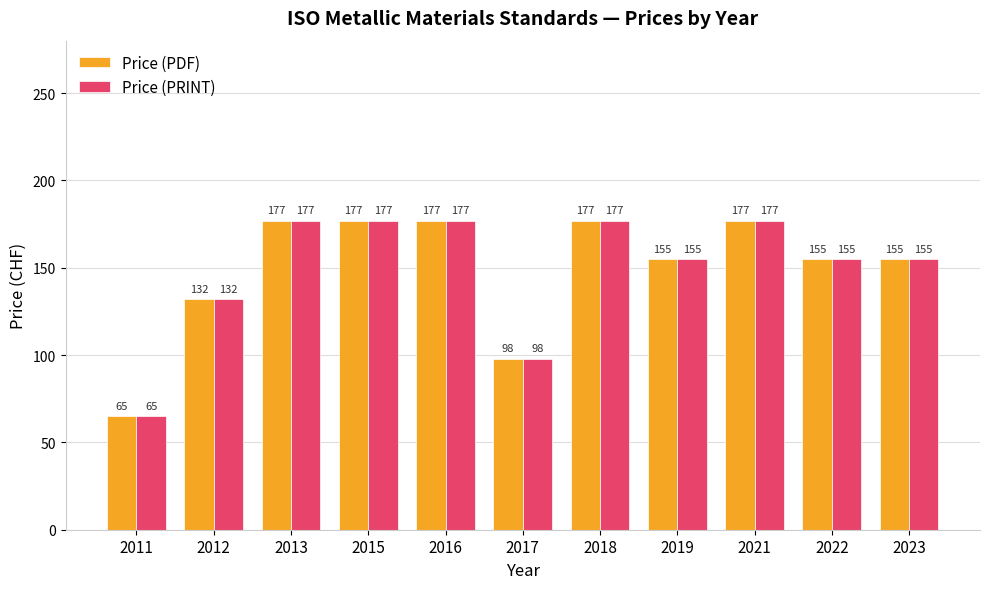

Reading left to right, extract all data points from this chart.

Price (PDF): 65	132	177	177	177	98	177	155	177	155	155
Price (PRINT): 65	132	177	177	177	98	177	155	177	155	155